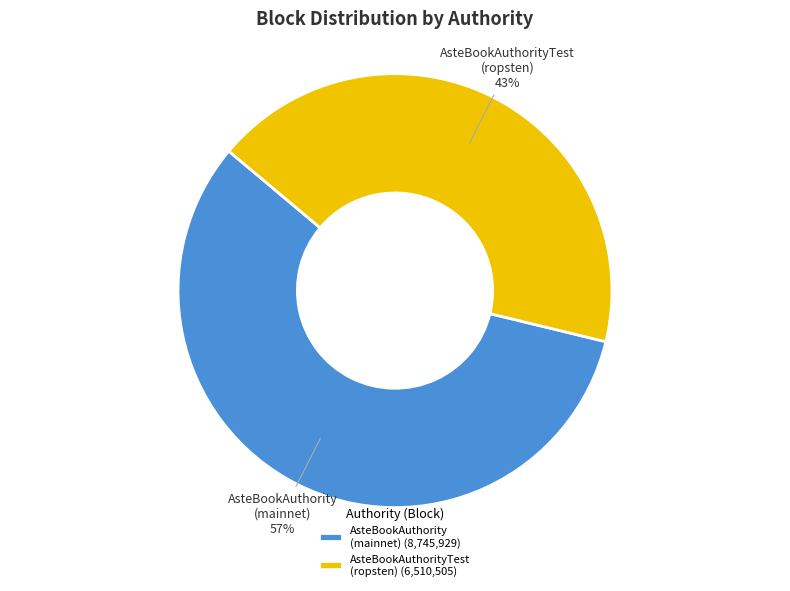

Is there a majority slice in this chart?

Yes